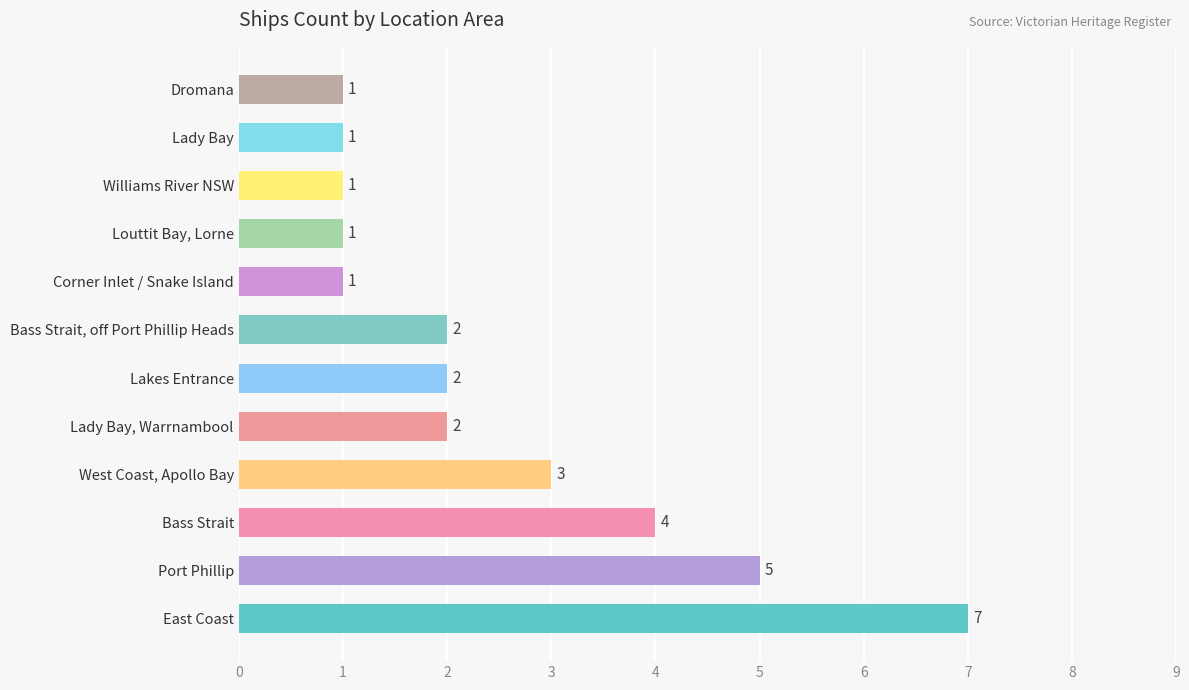

What is the sum of all values?

30